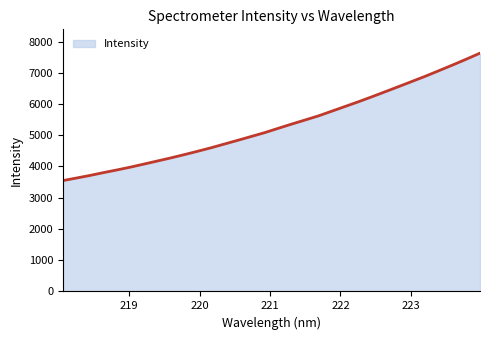

What is the difference between the maximum and minimum values?

4078.8